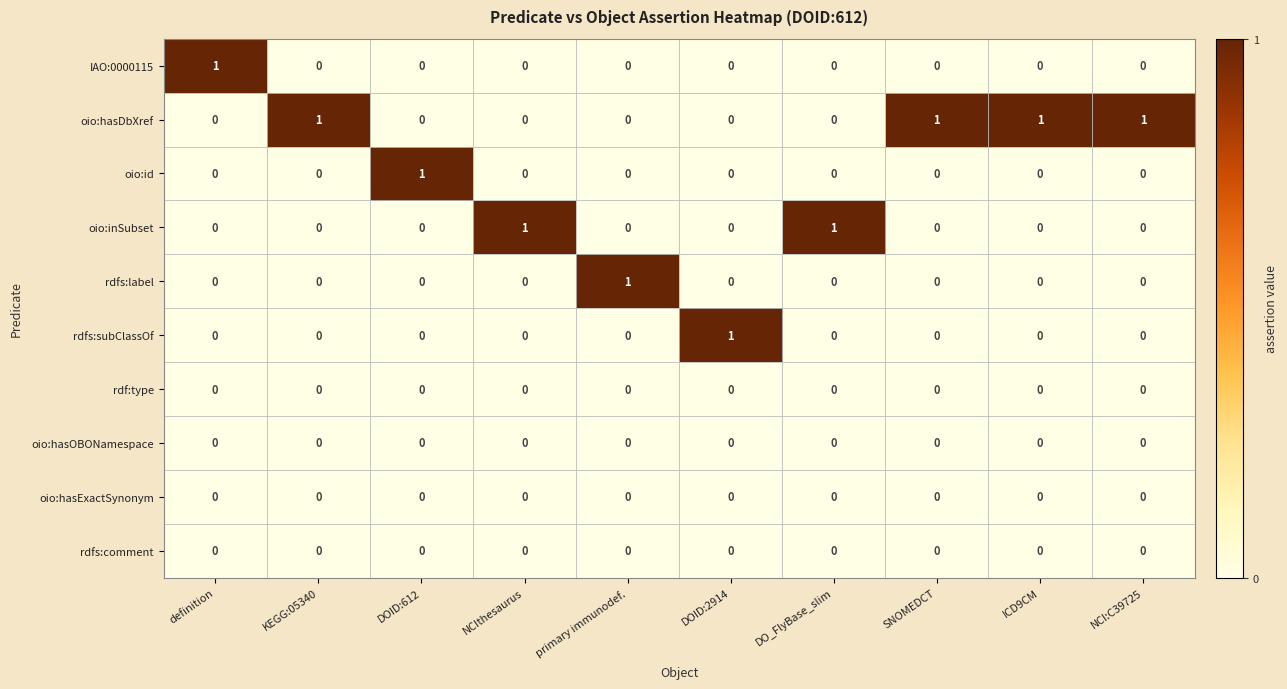

How many oio:inSubset values are between 0 and 1?

10